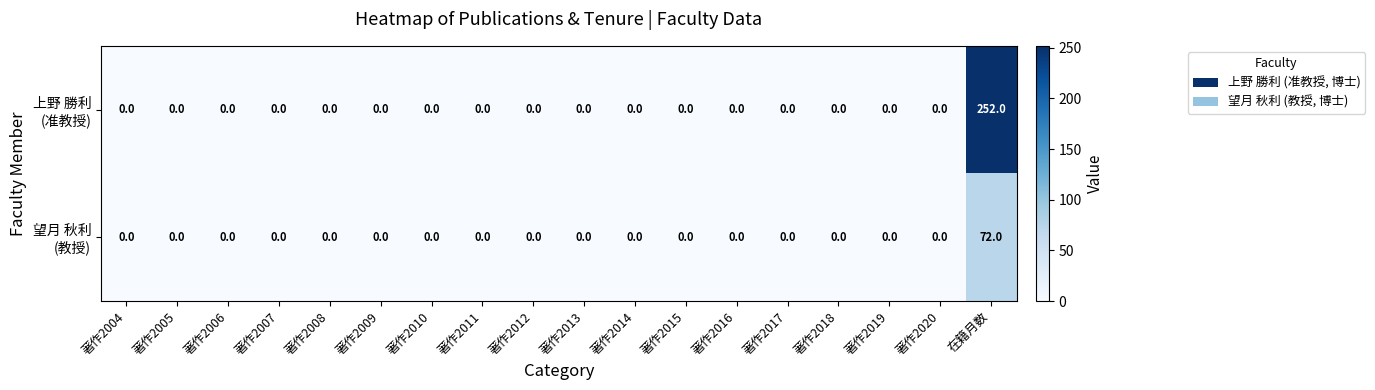

Which label corresponds to the largest value in the chart?

在籍月数